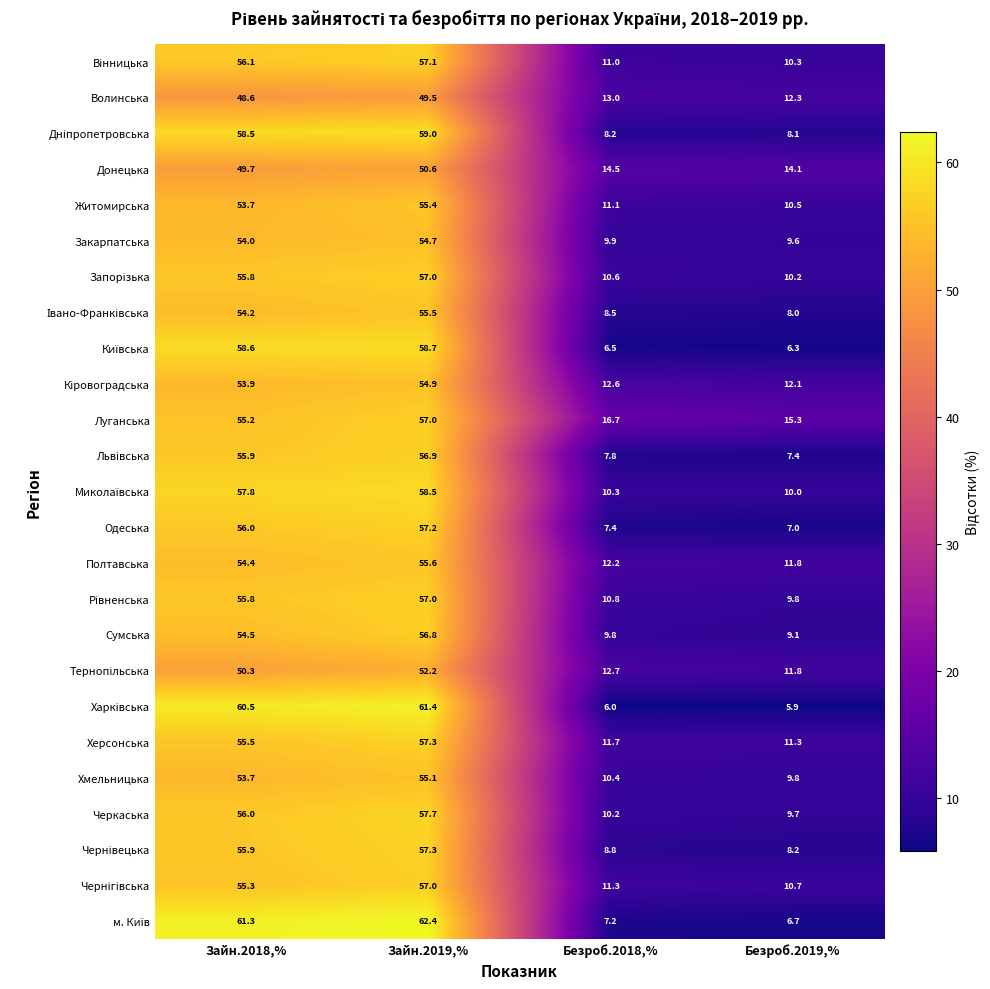

What value does the Одеська series have at Зайн.2019,%?

57.2